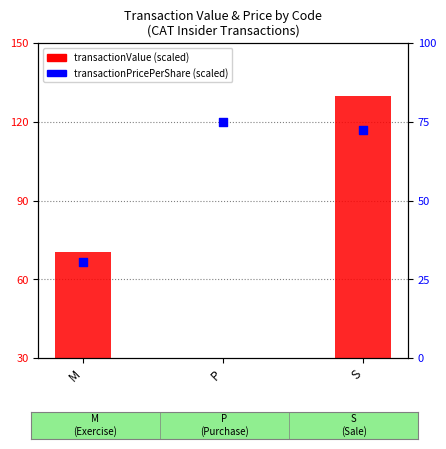

Which has a higher value, P or S?

S